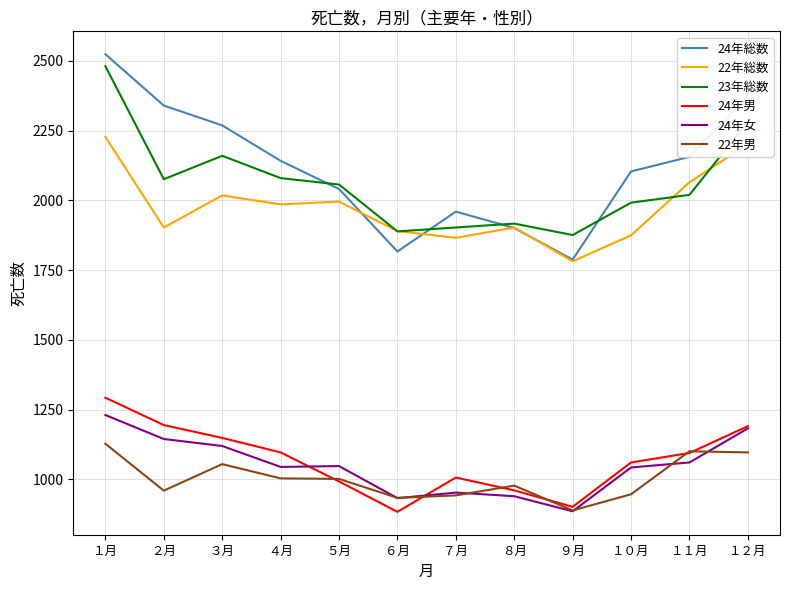

True or false: 23年総数 has a value of 3056 at ５月.

False